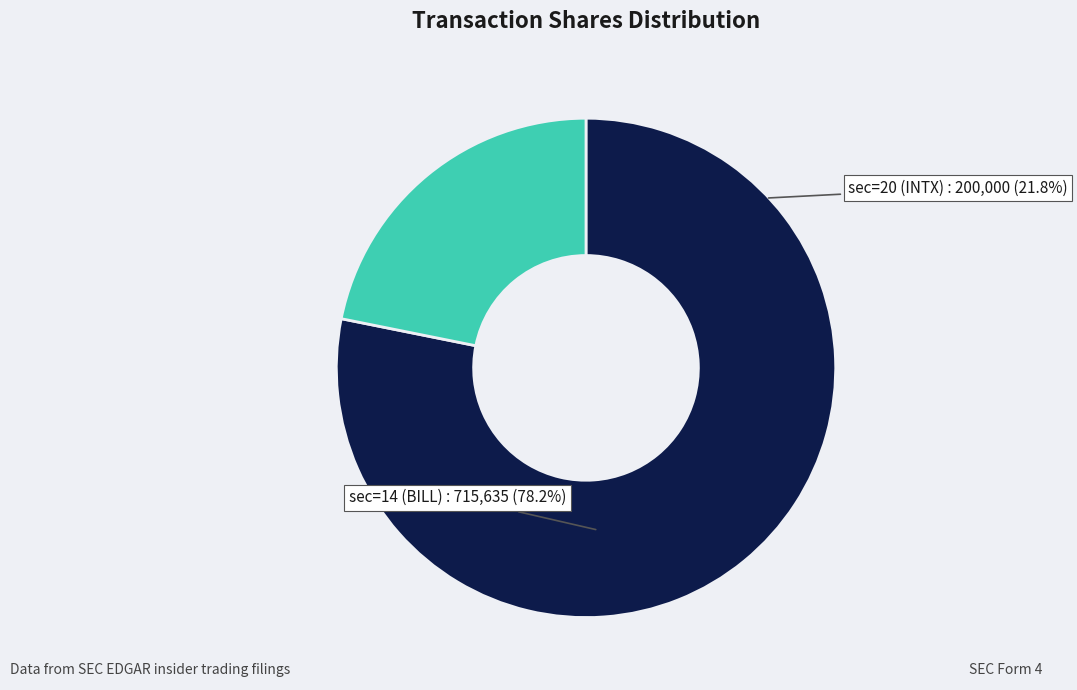

Is there a majority slice in this chart?

Yes